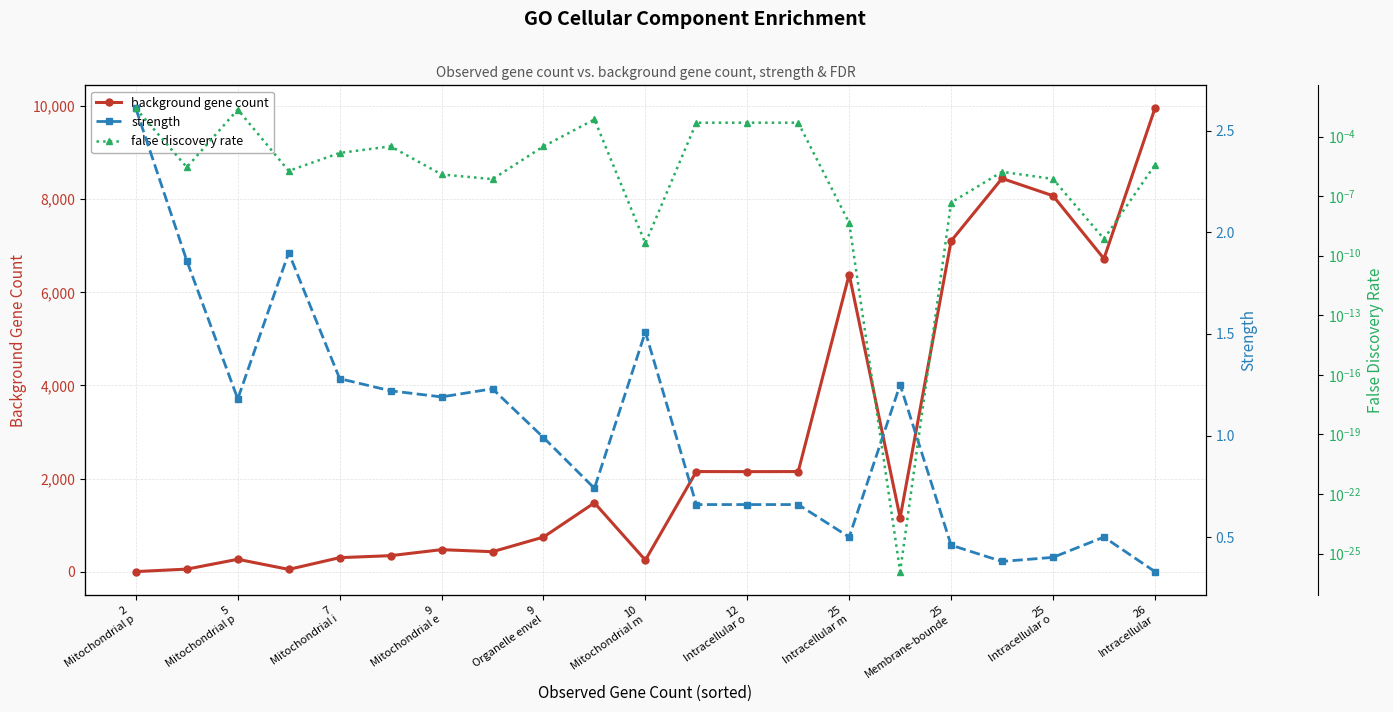

What is the sum of the background gene count values at 25
Intracellular o and 9
Organelle envel?

8819